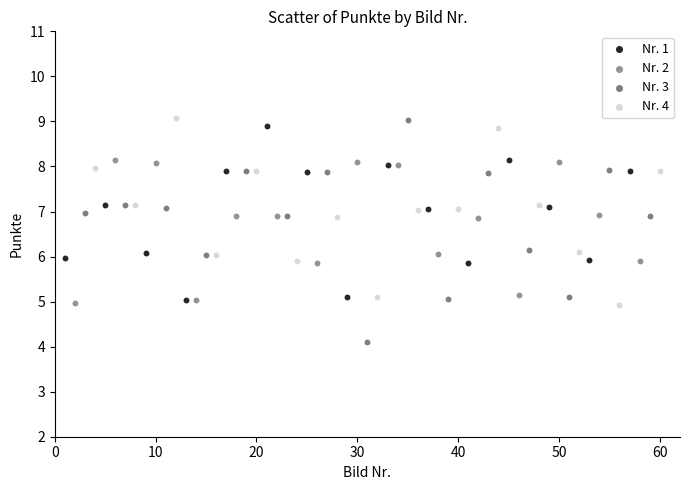

Which series contains the lowest Y value?

Nr. 3